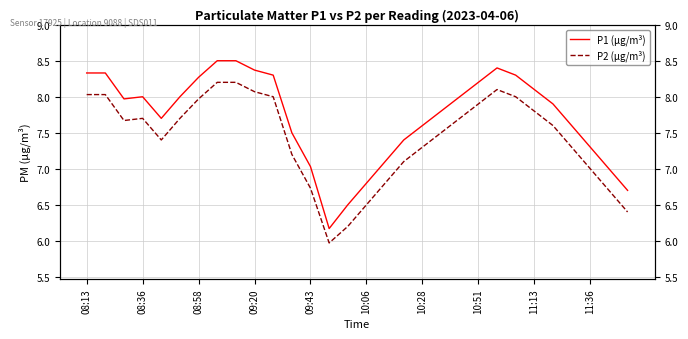

How many lines are shown in the chart?

2